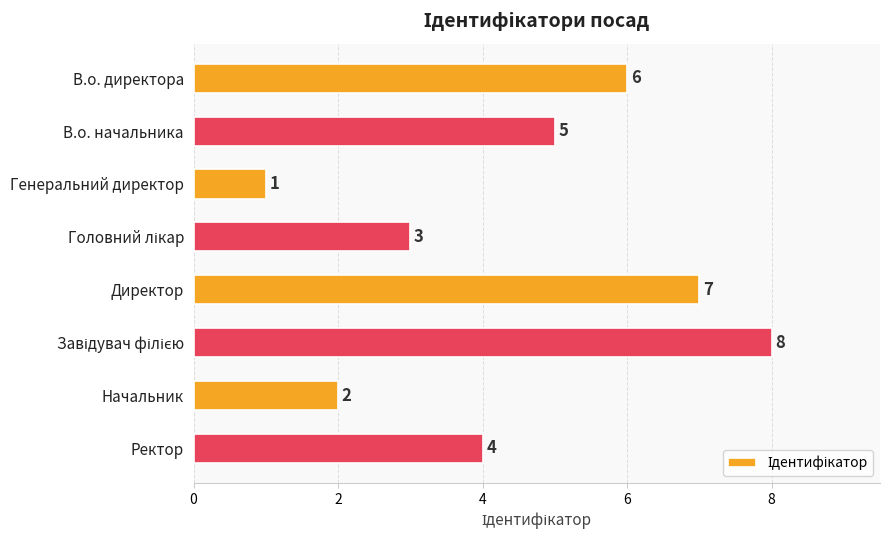

Reading top to bottom, what are all the values shown in this chart?

6	5	1	3	7	8	2	4